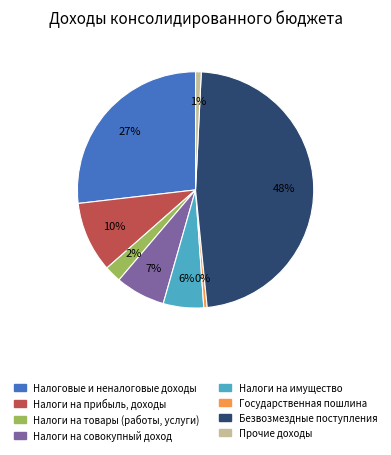

Is there a majority slice in this chart?

No